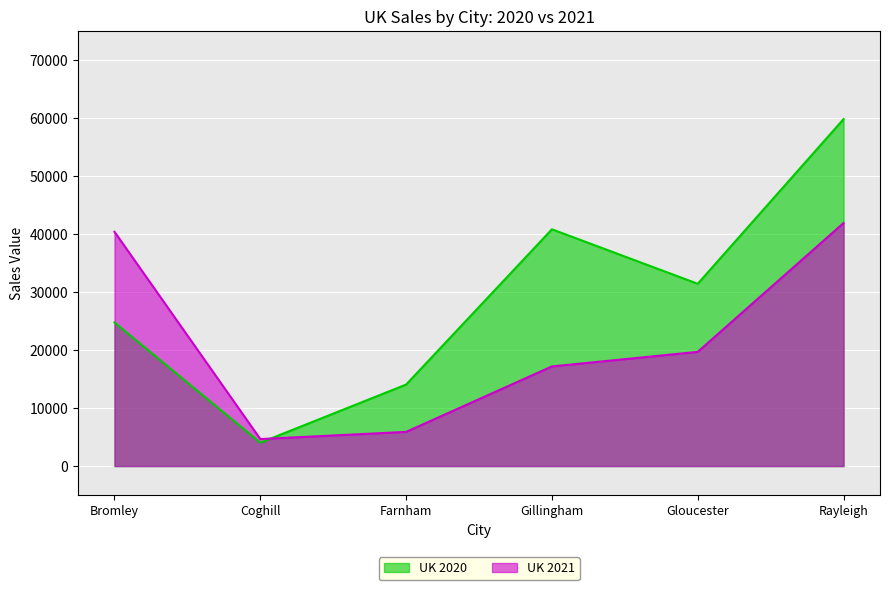

True or false: UK 2021 has more than 2 points higher than both neighbors.

False